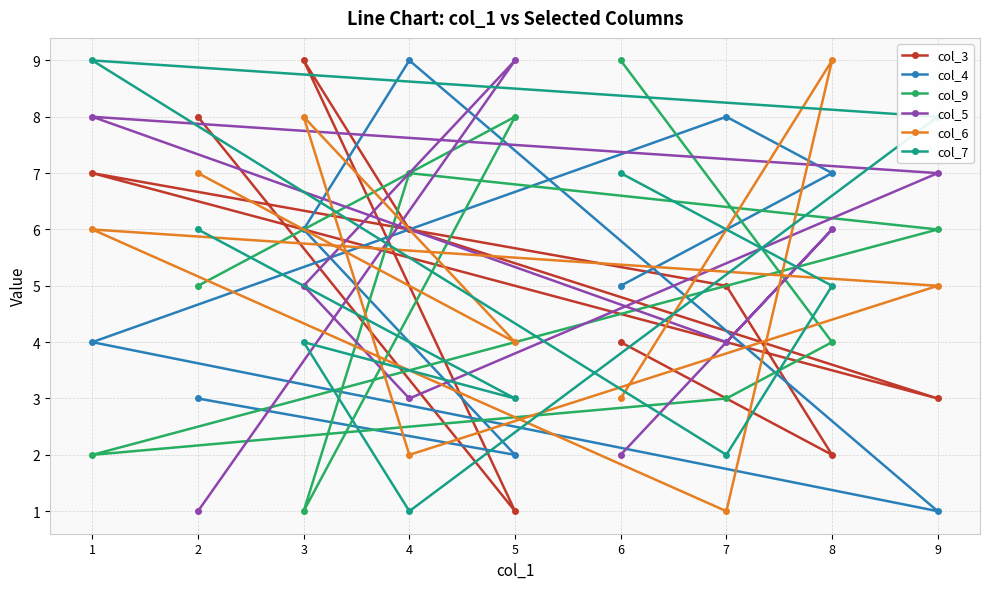

Which has a higher value, 8 or 6?

6